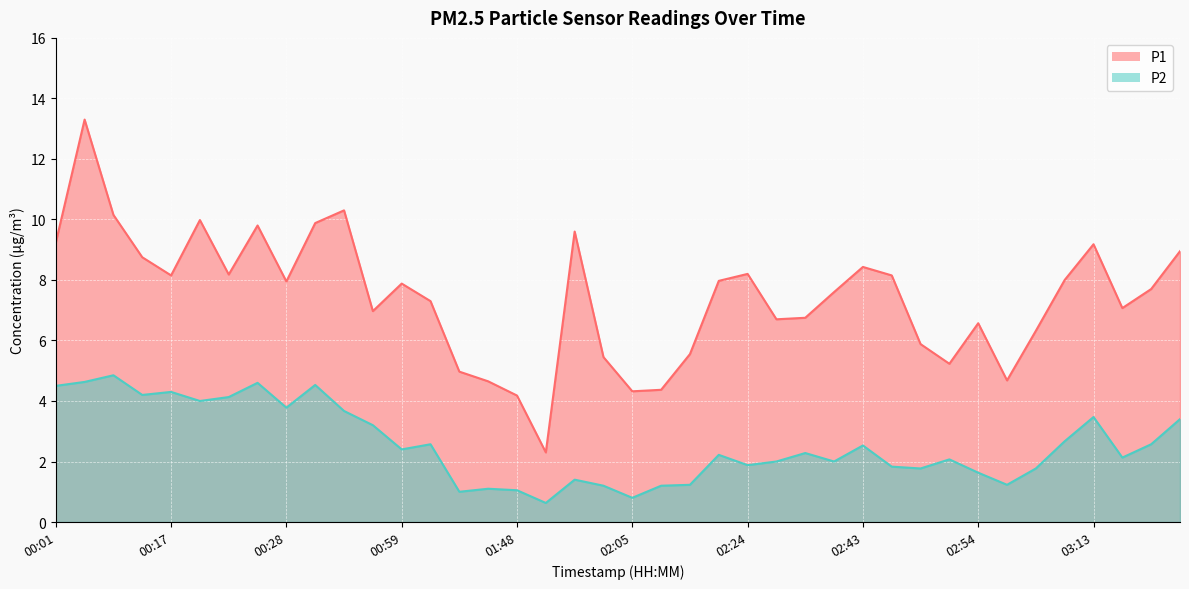

In P1, how many points are higher than both neighbors (excluding endpoints)?

10